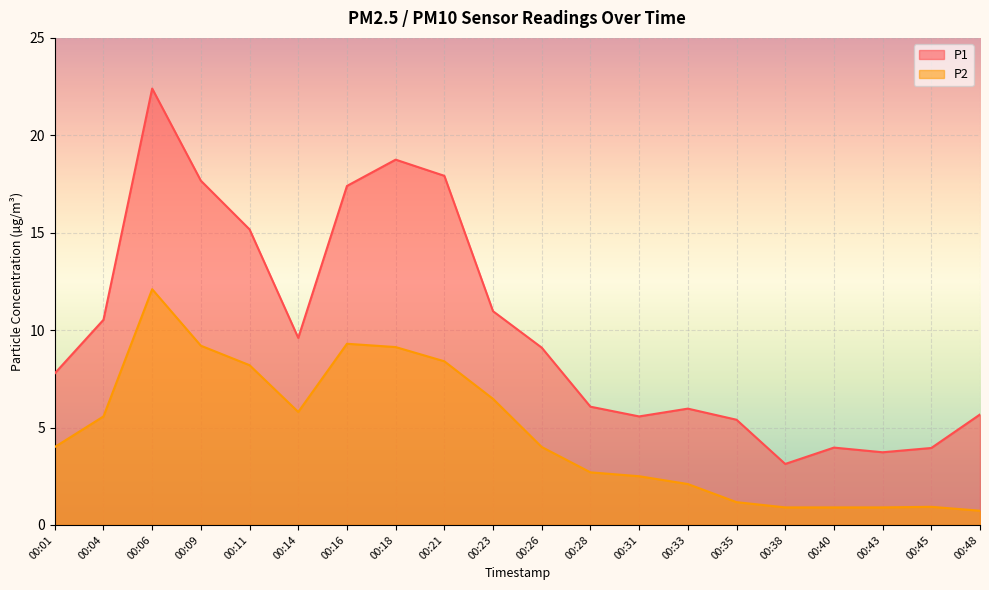

True or false: P1 and P2 intersect in this chart.

False